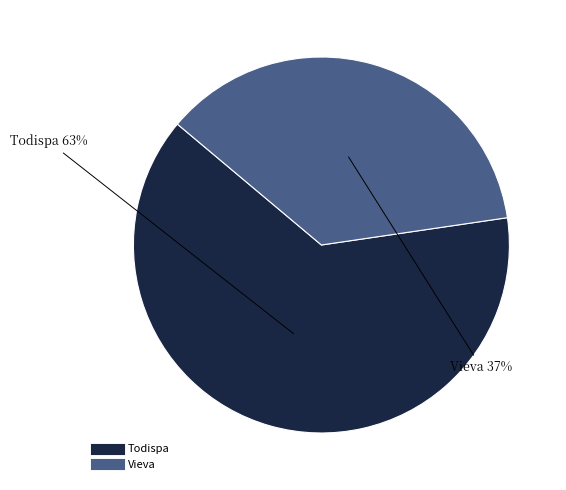

Which category accounts for the majority?

Todispa